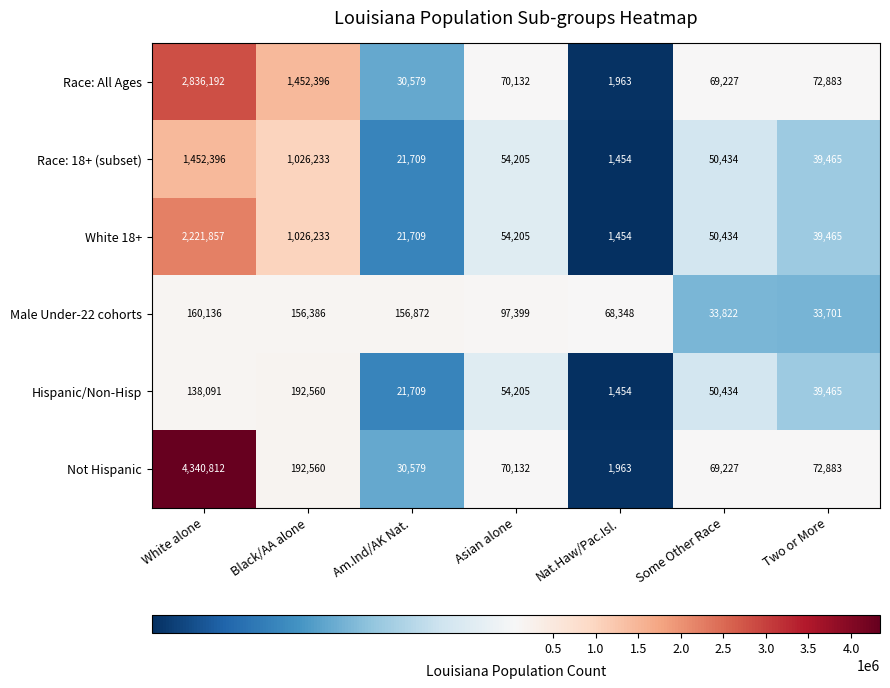

What is the spread (max minus min) of values at Asian alone?

43194